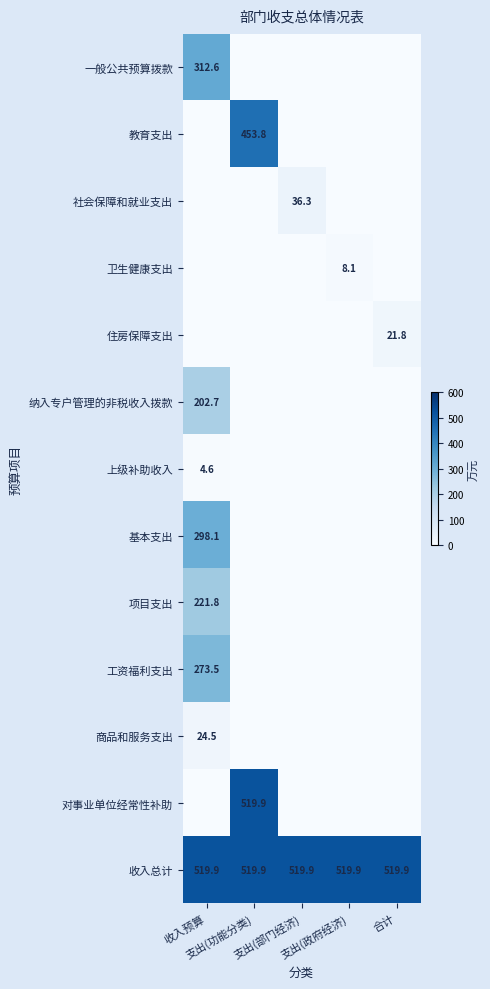

Between 支出(部门经济) and 支出(政府经济), which series saw the biggest shift?

社会保障和就业支出